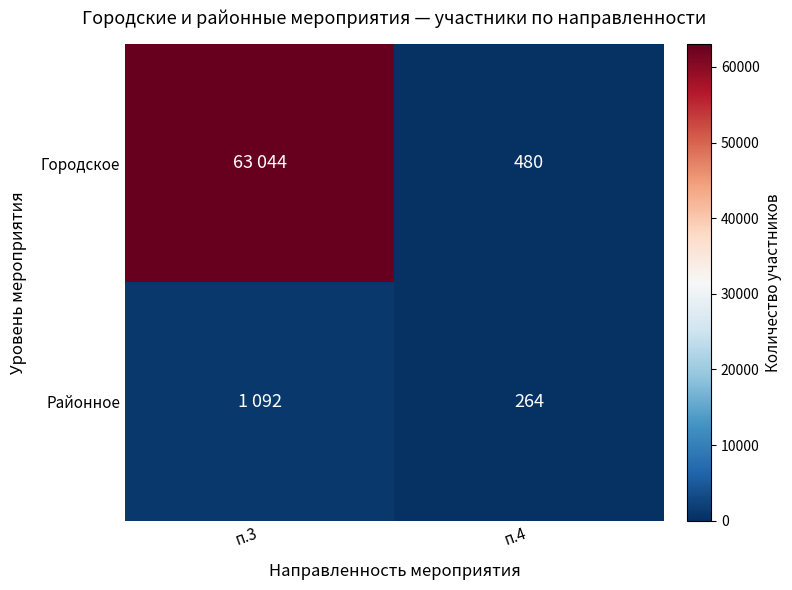

Is the value of Городское at п.4 greater than the value of Районное at п.4?

Yes